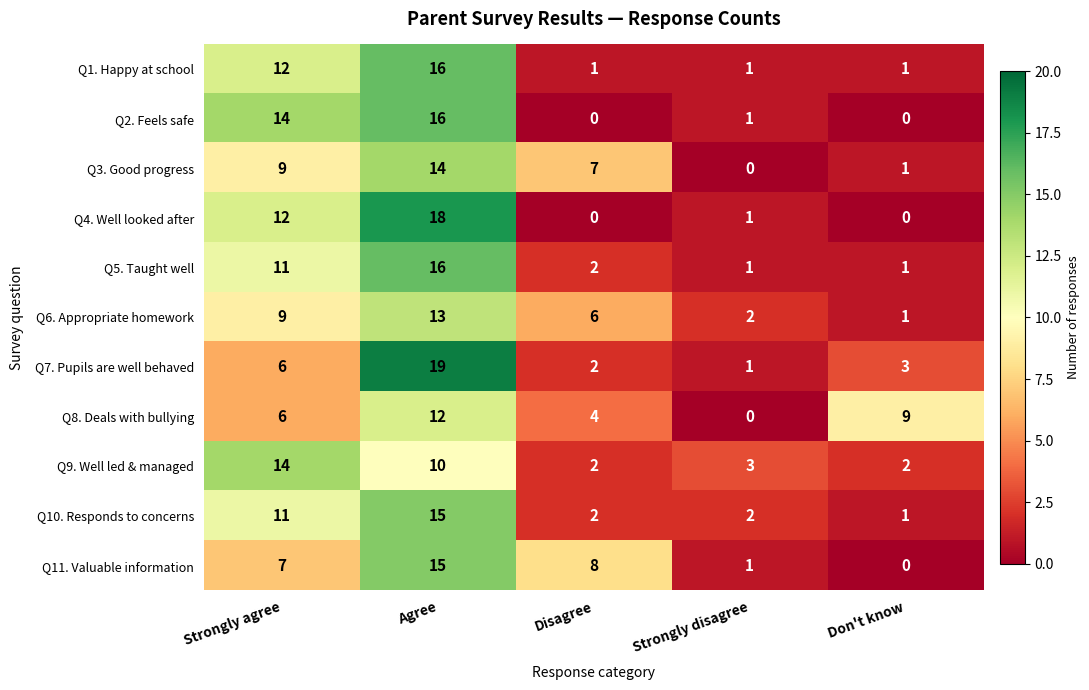

What value does the Q4. Well looked after series have at Strongly agree, to the nearest 5?

10